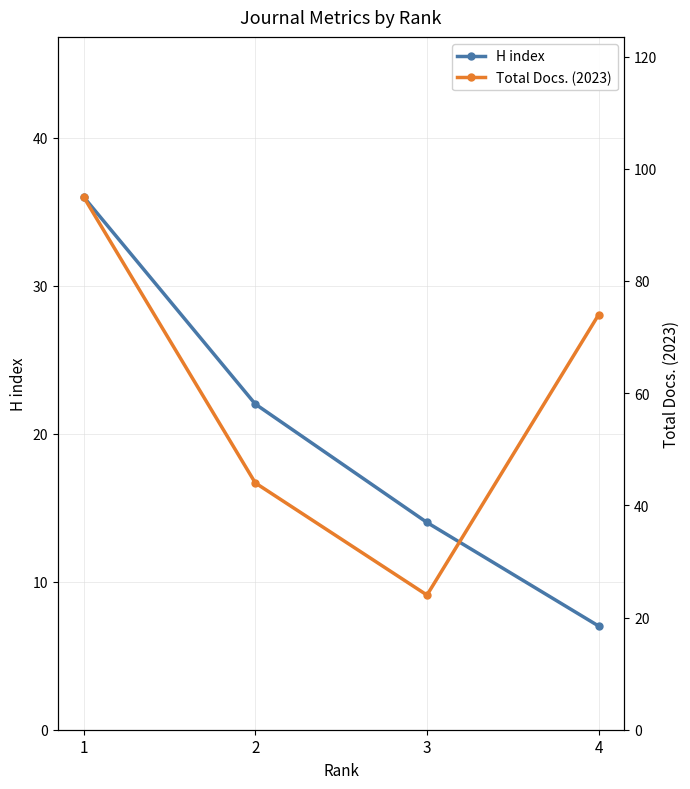

Which series has the largest total across all categories?

Total Docs. (2023)